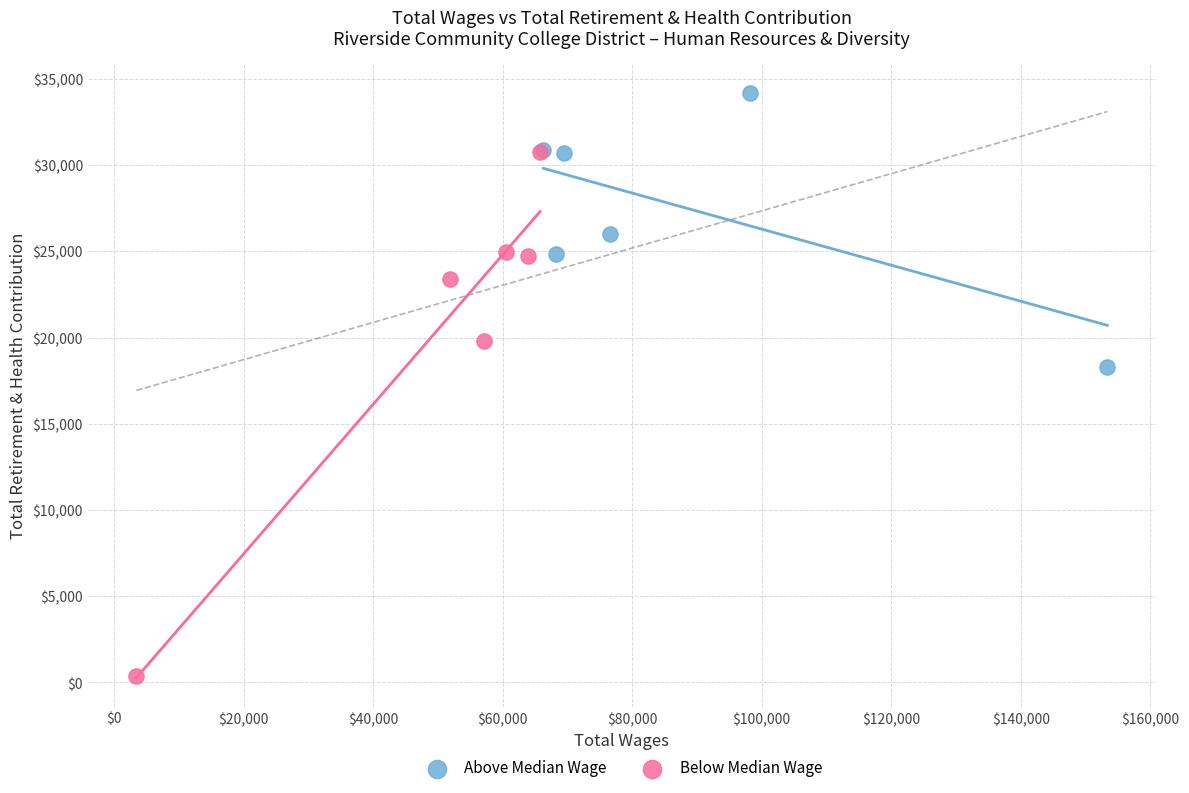

Which series contains the lowest Y value?

Below Median Wage